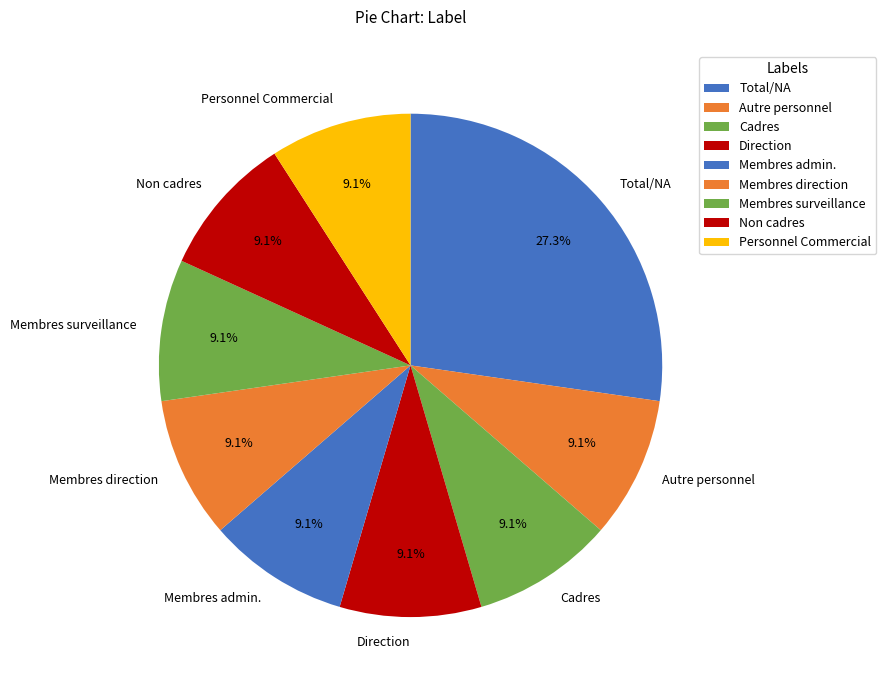

Combined, do Direction and Non cadres account for over 50%?

No